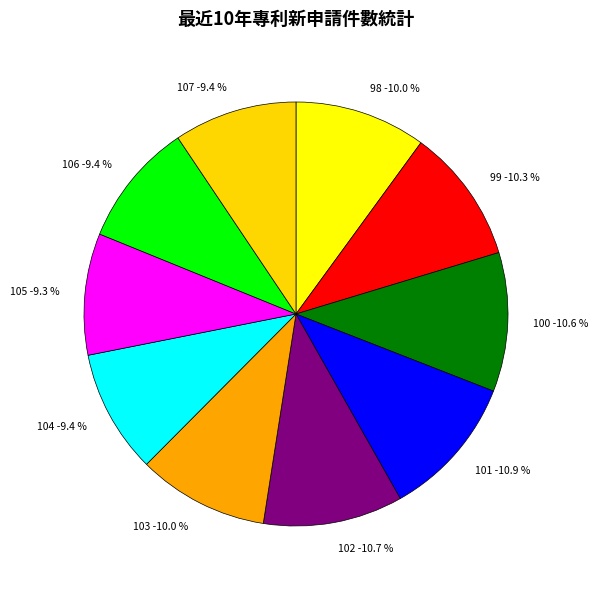

What percentage is the 98 slice, to the nearest percent?

10%